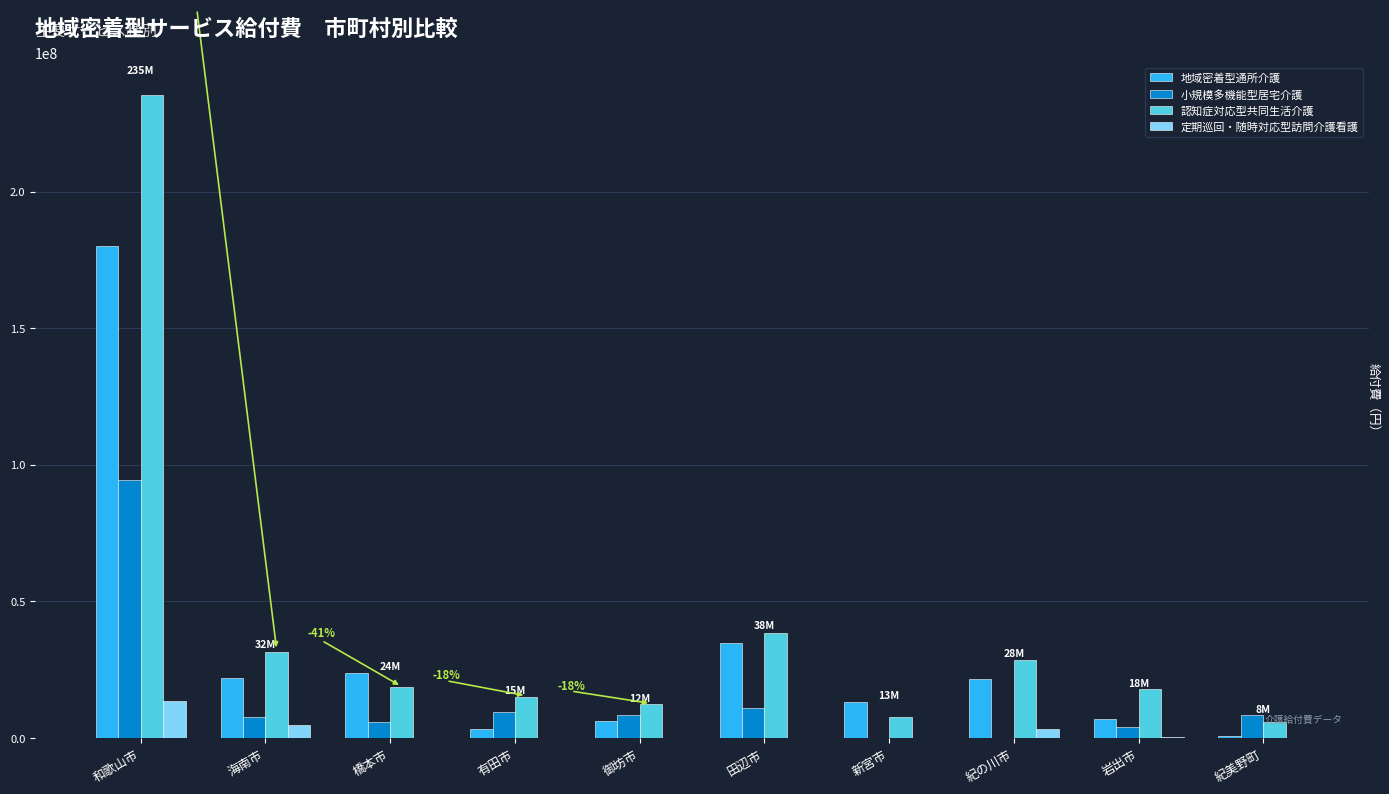

Is it true that 認知症対応型共同生活介護 equals 25881043 at 有田市?

False